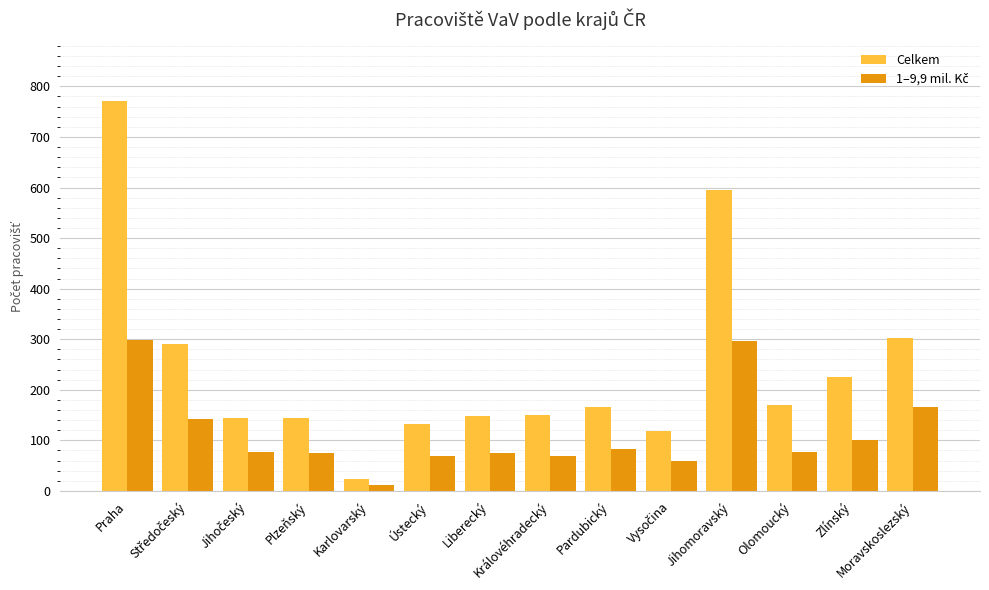

What is the difference between the highest and lowest values at Olomoucký?

93